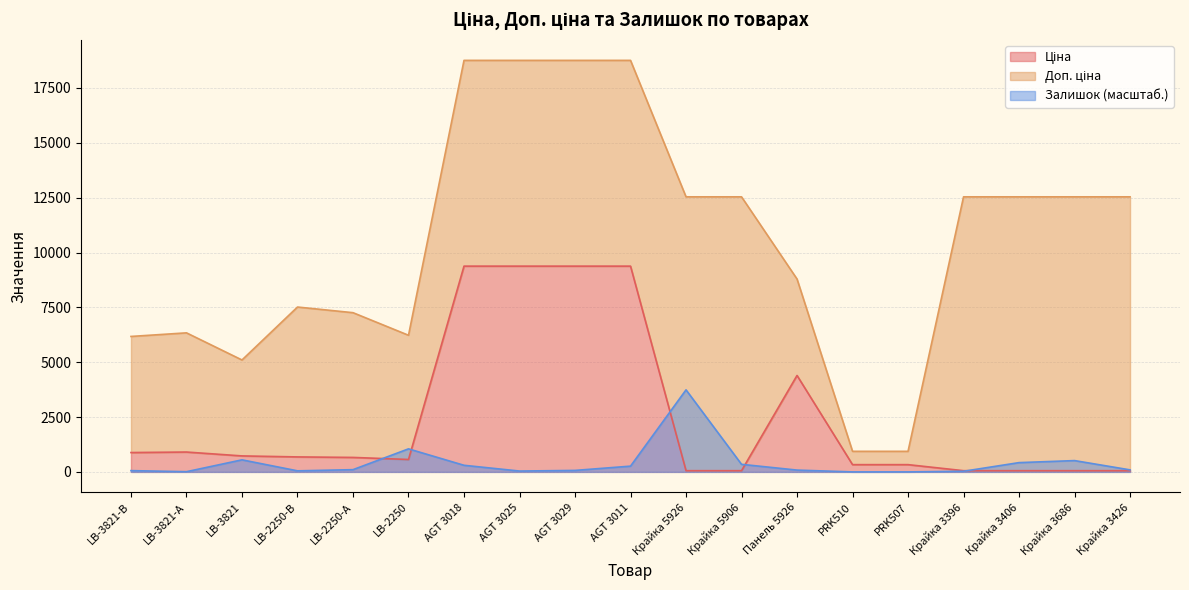

Which series changed the most between AGT 3018 and Крайка 3396?

Ціна